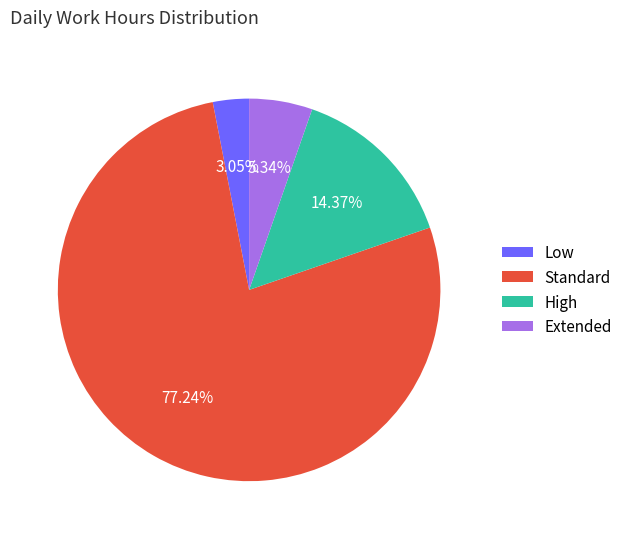

Which slice represents more than half of the pie?

Standard